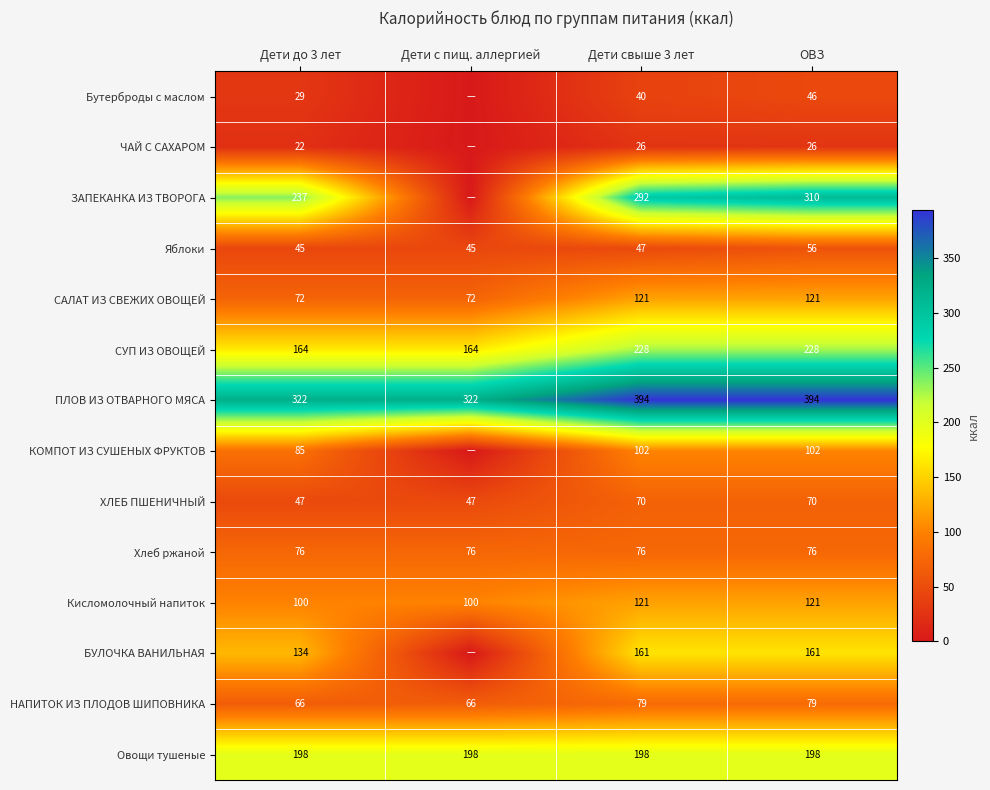

How many values in the НАПИТОК ИЗ ПЛОДОВ ШИПОВНИКА series are below 79?

2